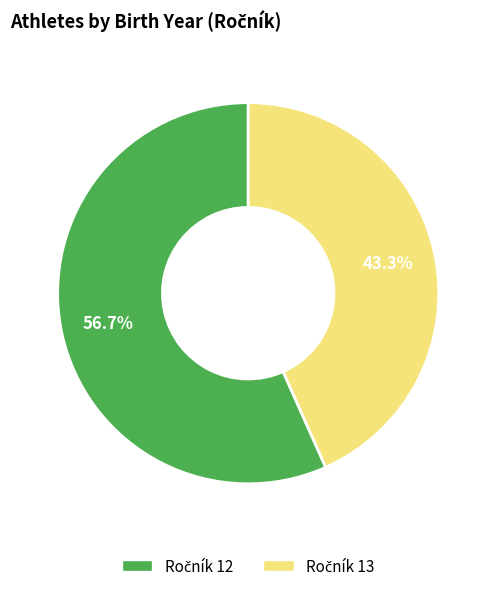

How many slices are in this pie chart?

2